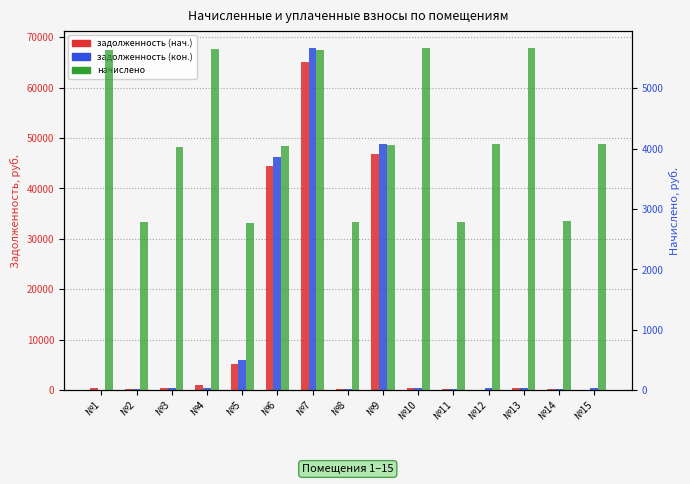

What is the highest value of the задолженность (кон.) series?

67859.2